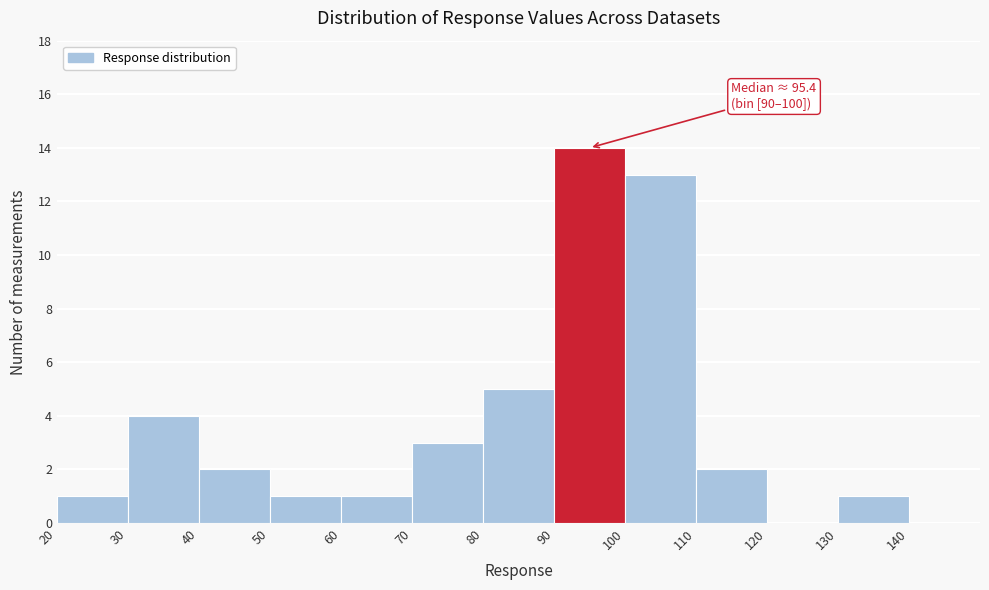

Over which range of the x-axis is the bar tallest?

90 to 100